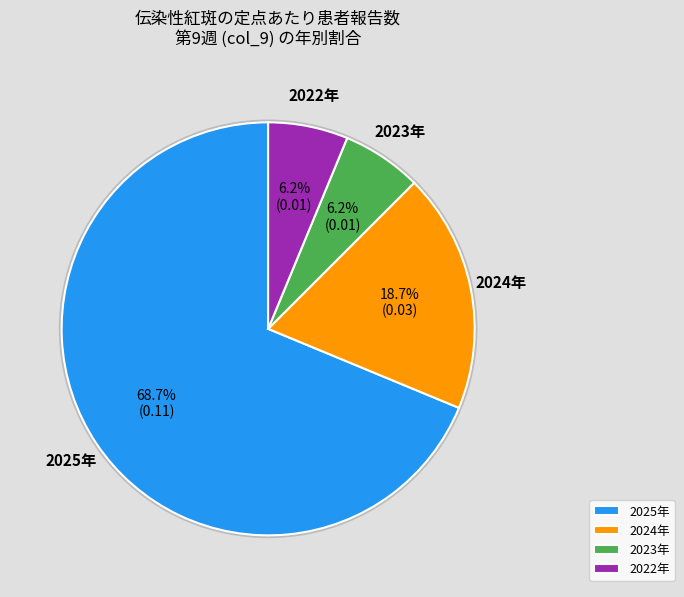

Do 2024年 and 2025年 together represent more than half of the pie?

Yes